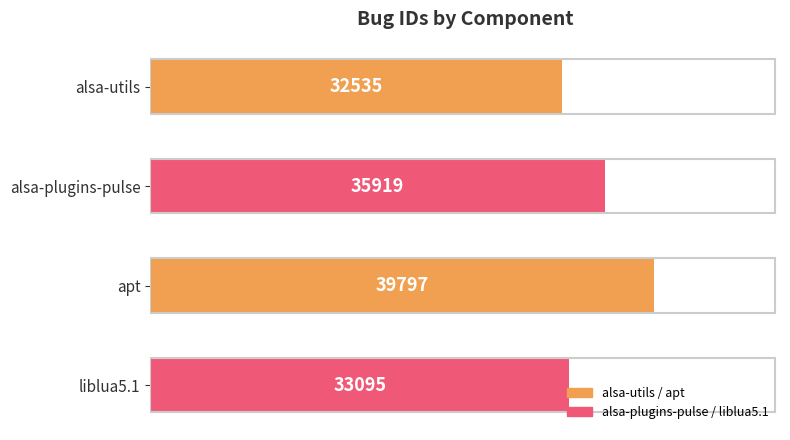

What is the label of the 1st bar from the bottom?

liblua5.1